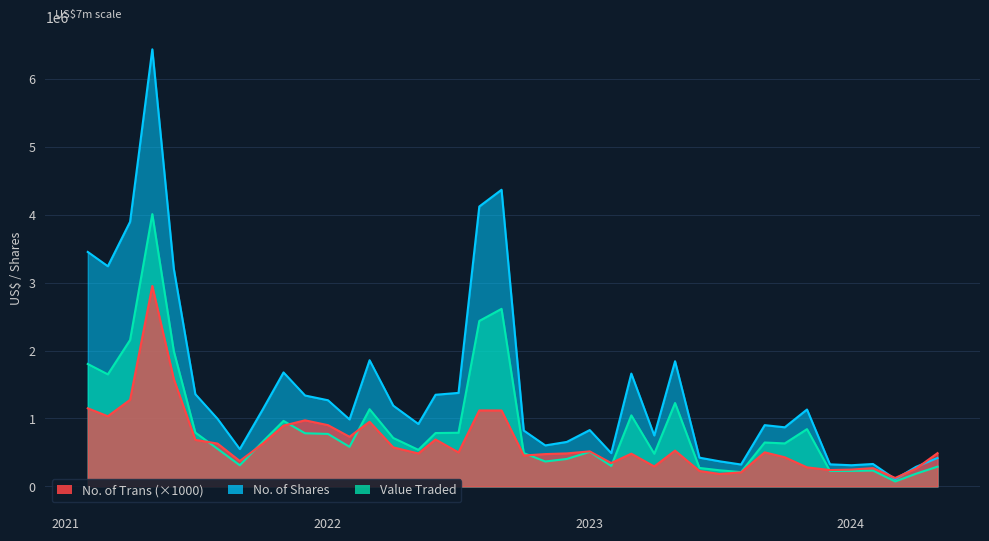

What are all the series names shown in the legend?

No. of Trans (×1000), No. of Shares, Value Traded